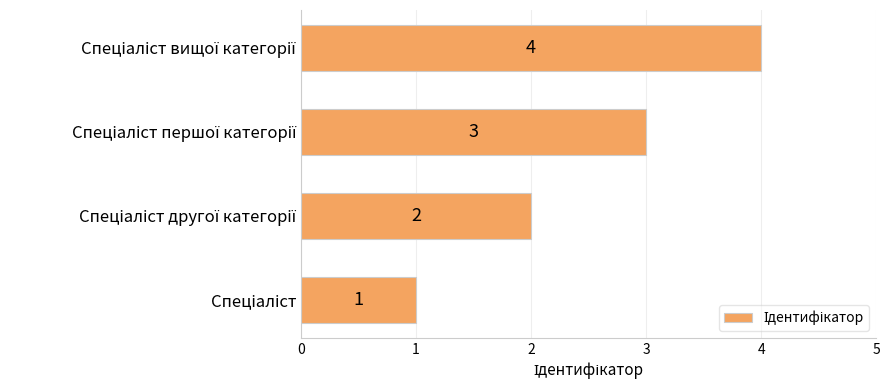

What is the sum of all values?

10